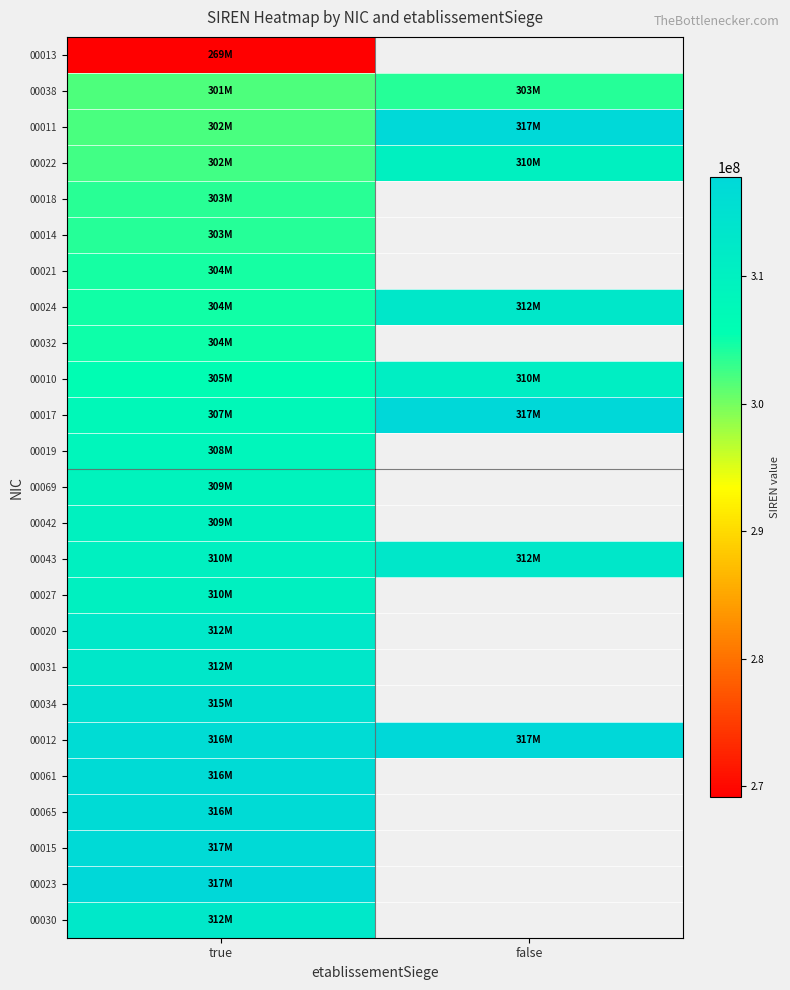

At how many categories does at least one series exceed 285047354?

2